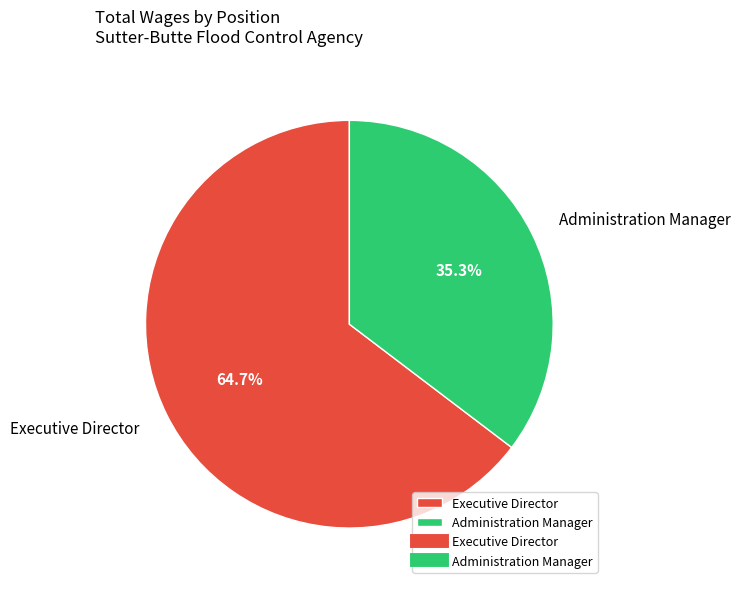

How much of the chart is everything except Administration Manager?

64.7%